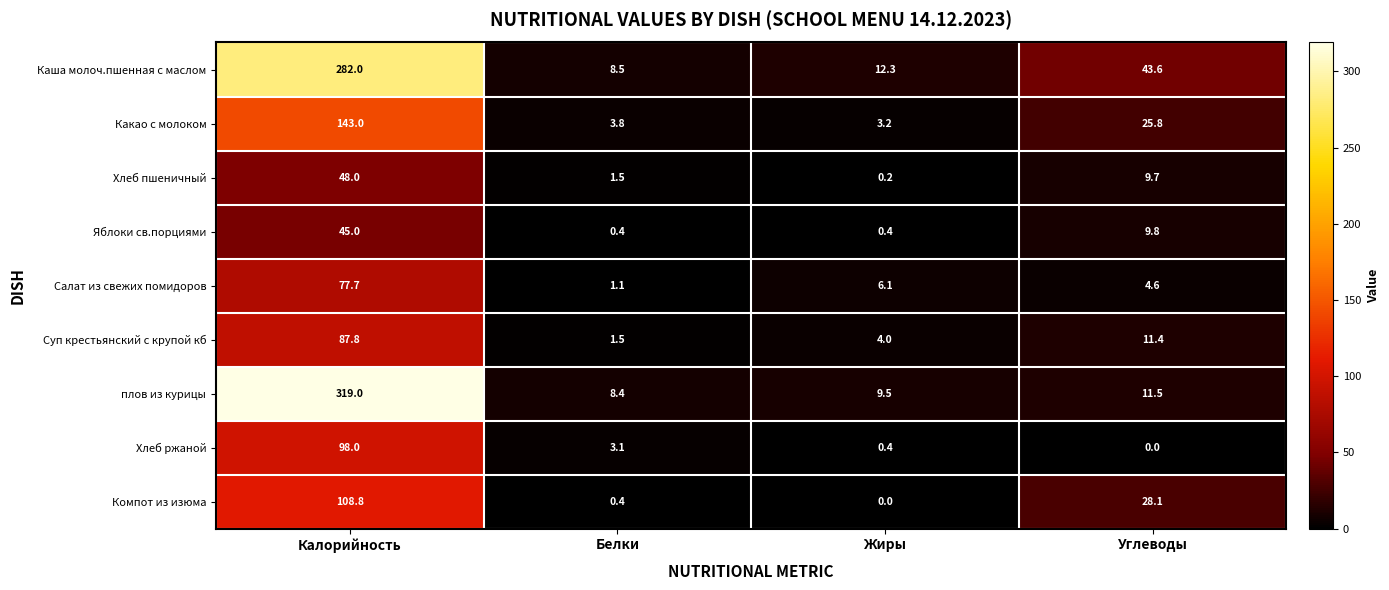

Is it true that Компот из изюма equals 108.8 at Калорийность?

True